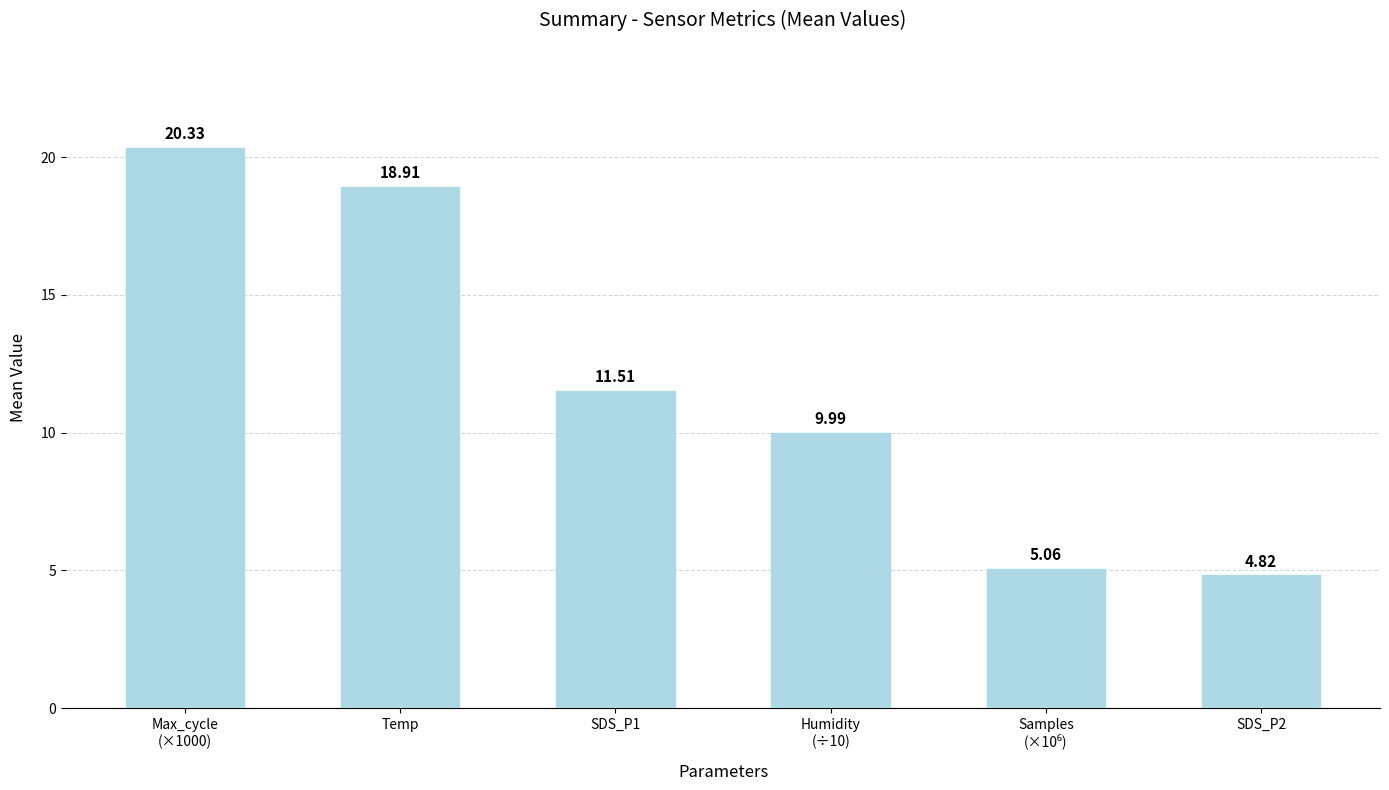

How many bars are there in total?

6